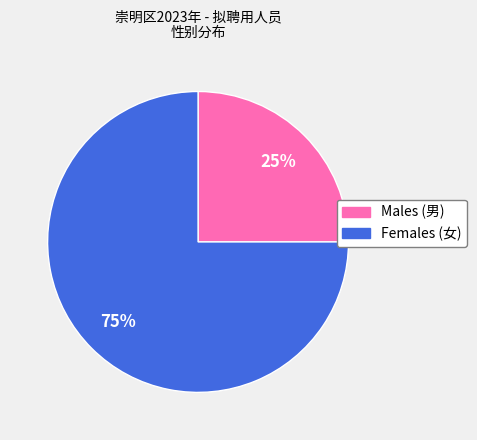

To the nearest percent, what is the average slice percentage?

50%